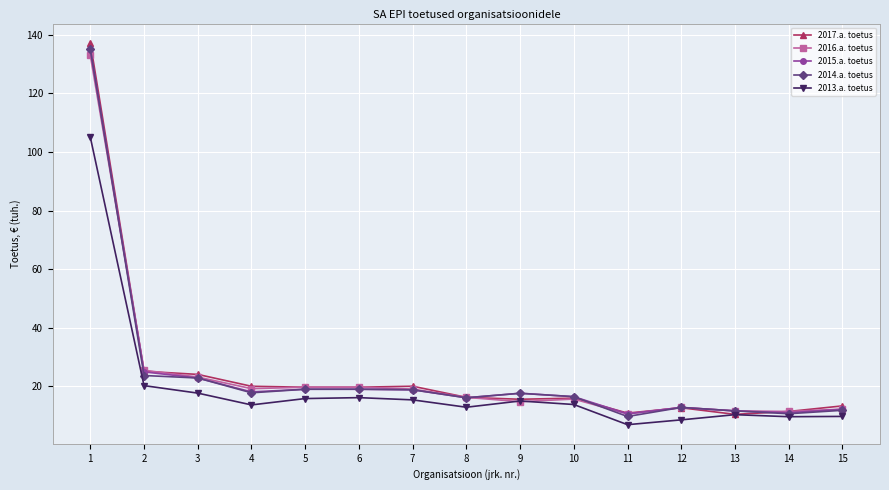

What is the value of the 2013.a. toetus point at the 11th from the left?

7.0